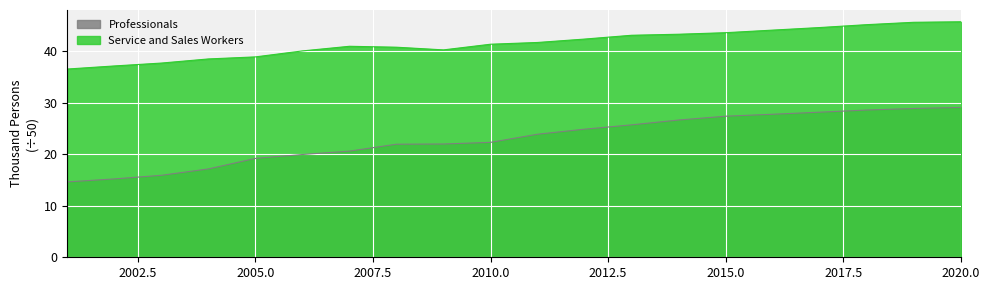

Rank the series by their average value, from lowest to highest.

Professionals, Service and Sales Workers